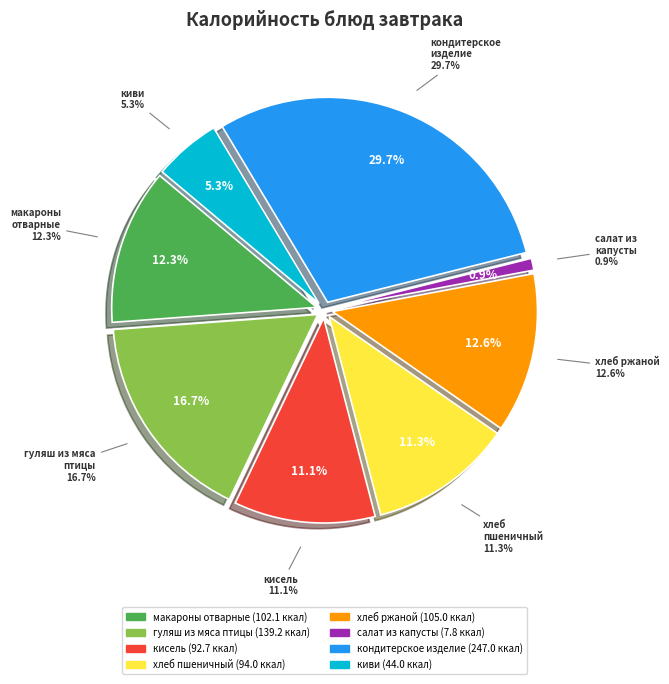

To the nearest percent, what percentage of the pie is макароны отварные?

12%